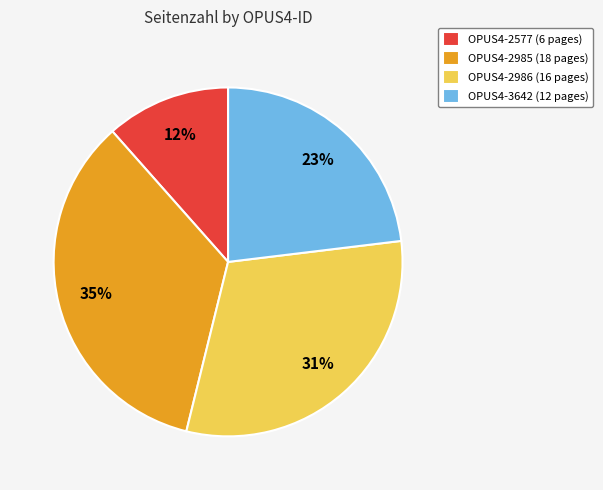

Count the number of slices in the pie.

4